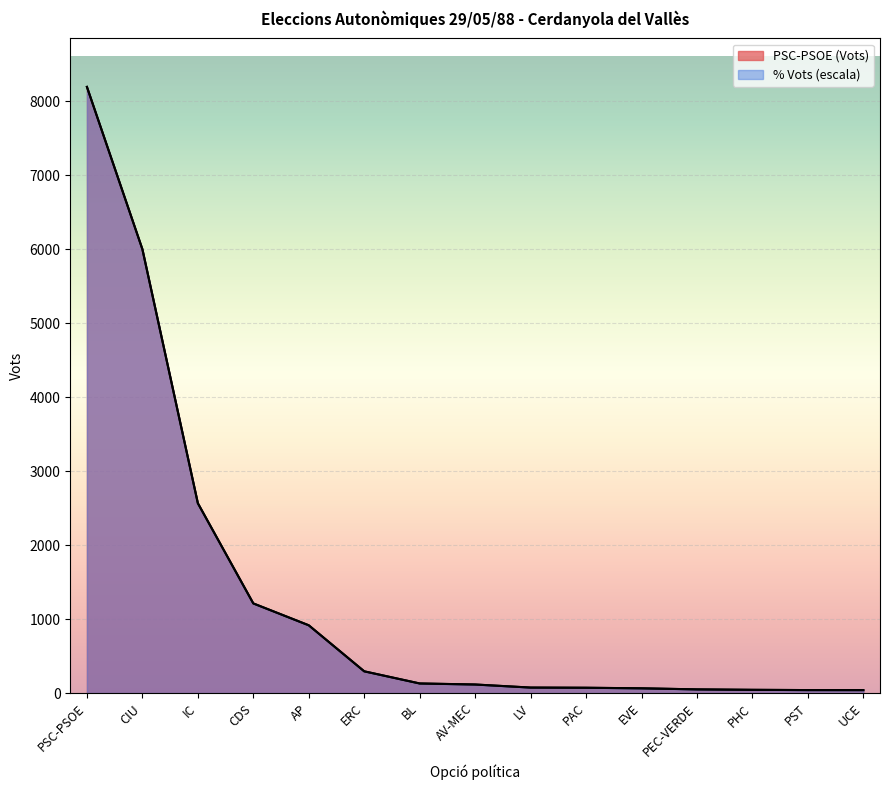

Between PSC-PSOE and BL, which is larger?

PSC-PSOE